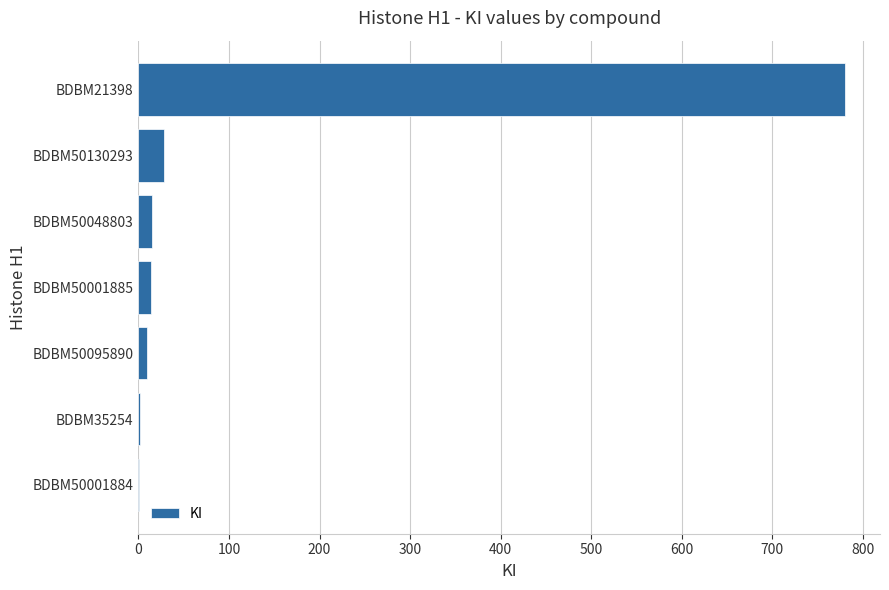

Which category has the highest value across all series?

BDBM21398